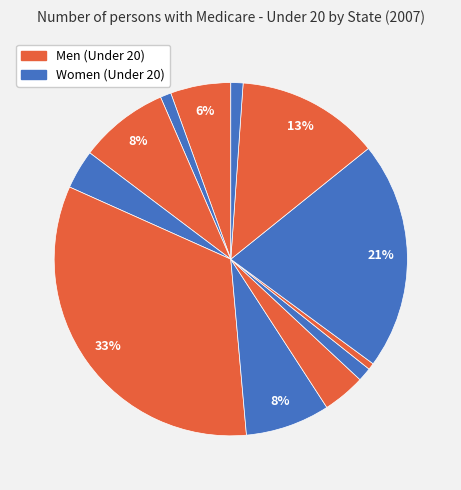

How many segments does this pie chart have?

12